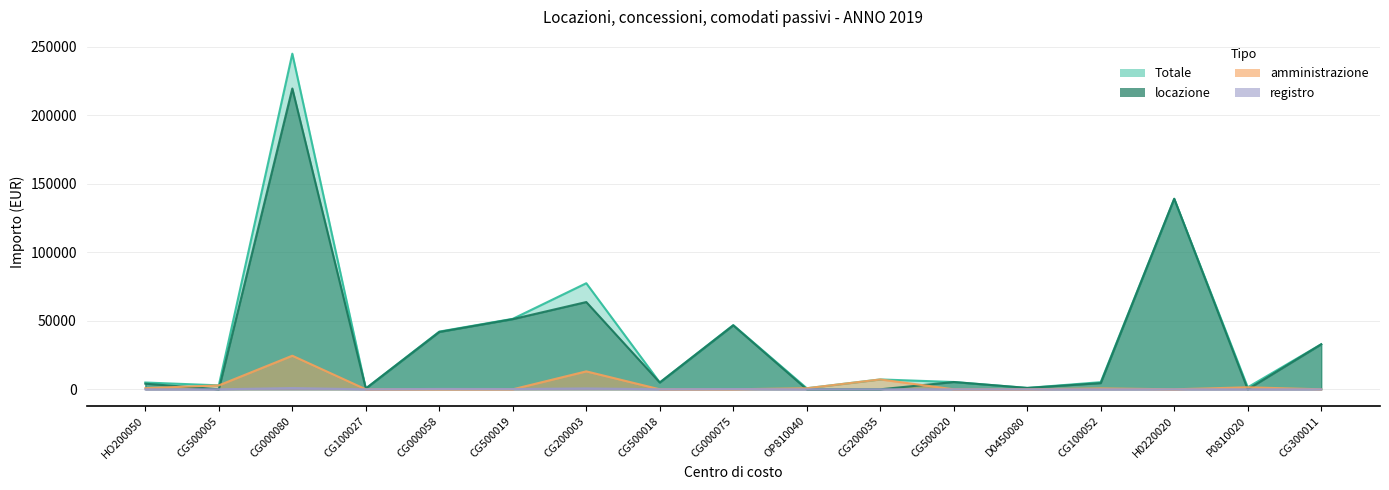

Count the number of categories in the chart.

17